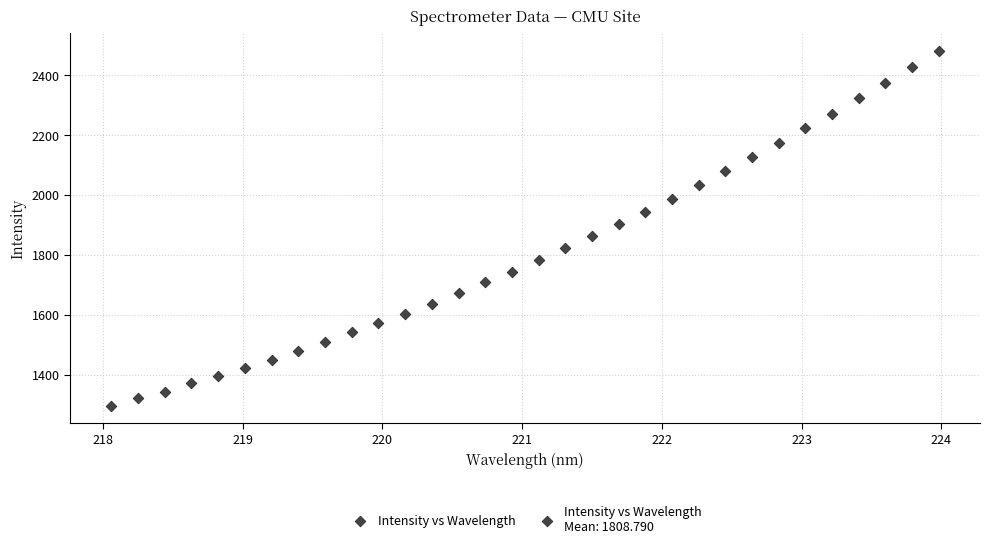

What is the range of X values (max minus min)?

5.9